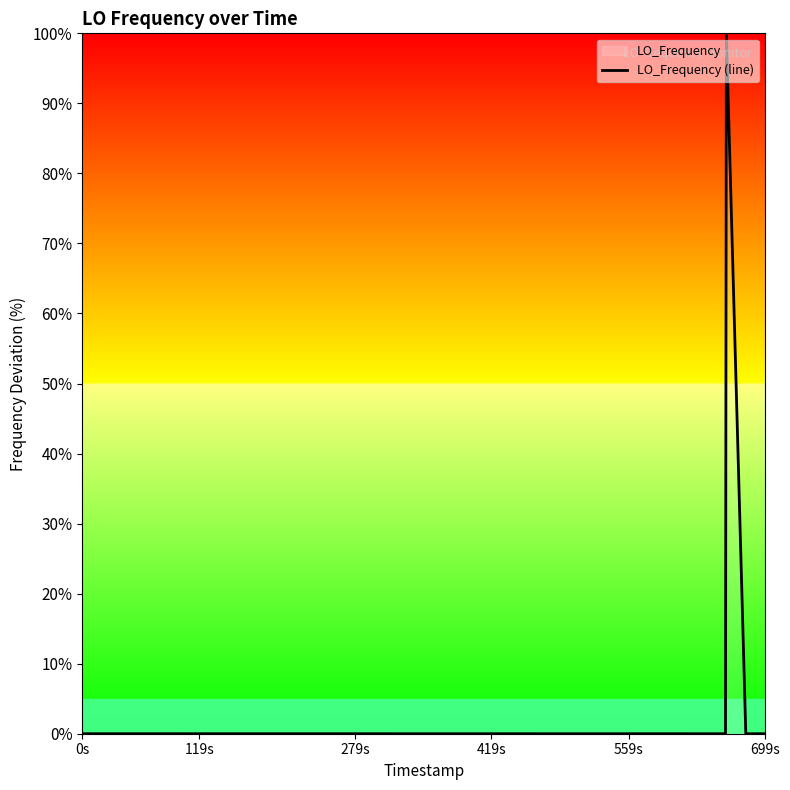

What is the difference between the maximum and minimum values?

100.0